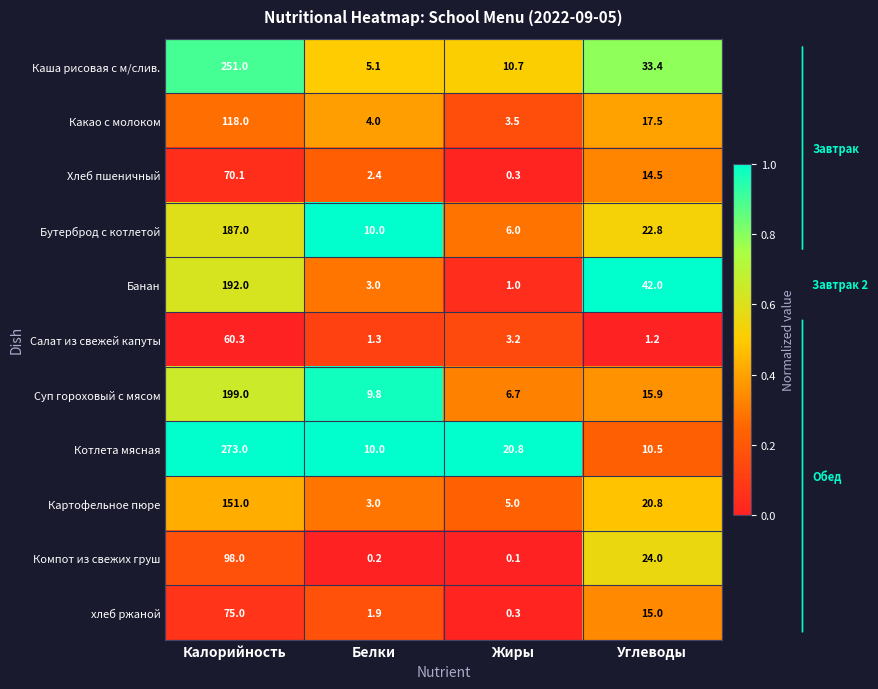

At Калорийность, list the series in order from smallest to largest.

Салат из свежей капуты, Хлеб пшеничный, хлеб ржаной, Компот из свежих груш, Какао с молоком, Картофельное пюре, Бутерброд с котлетой, Банан, Суп гороховый с мясом, Каша рисовая с м/слив., Котлета мясная